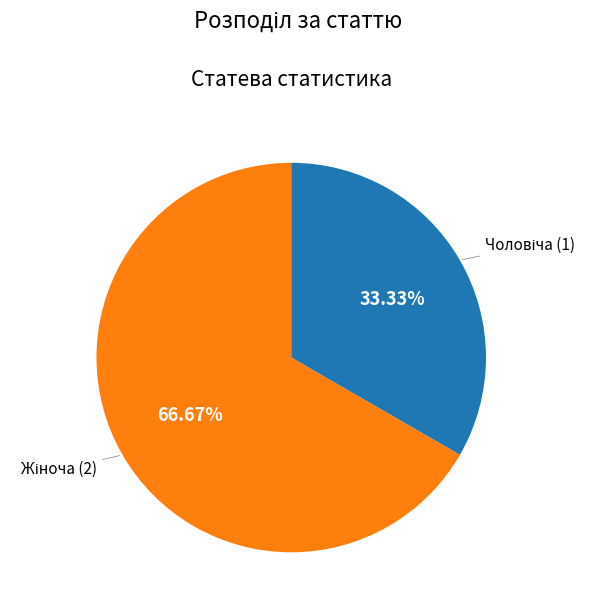

Is there a majority slice in this chart?

Yes